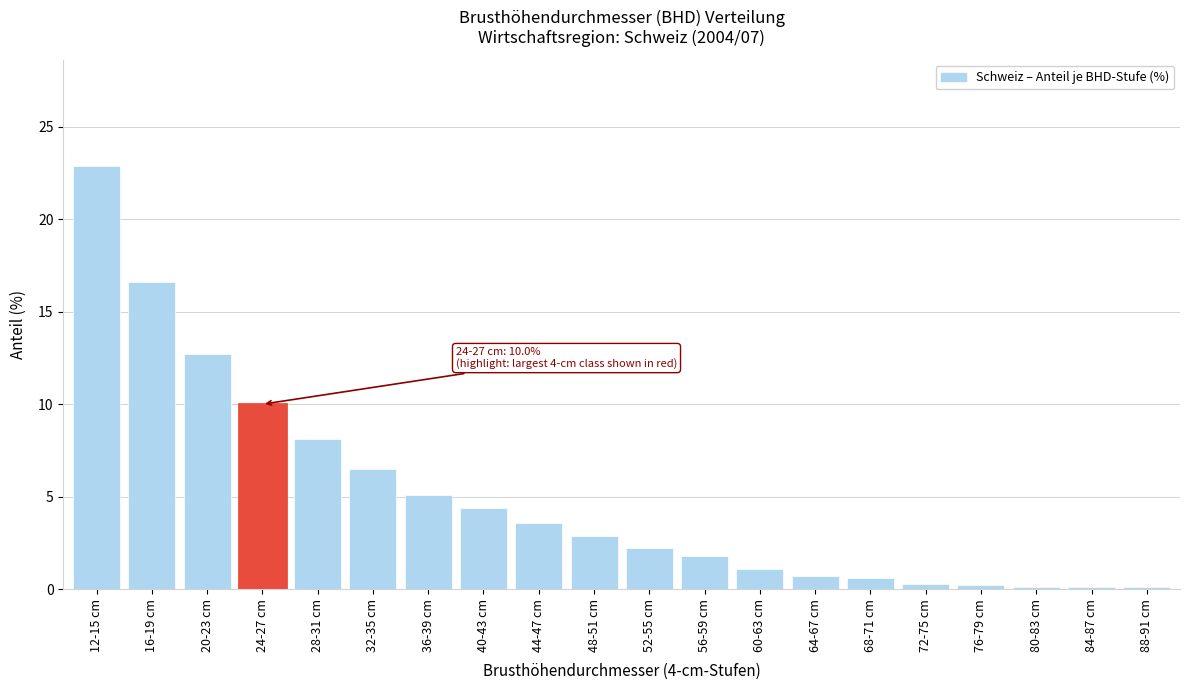

What is the maximum value shown in the chart?

22.9